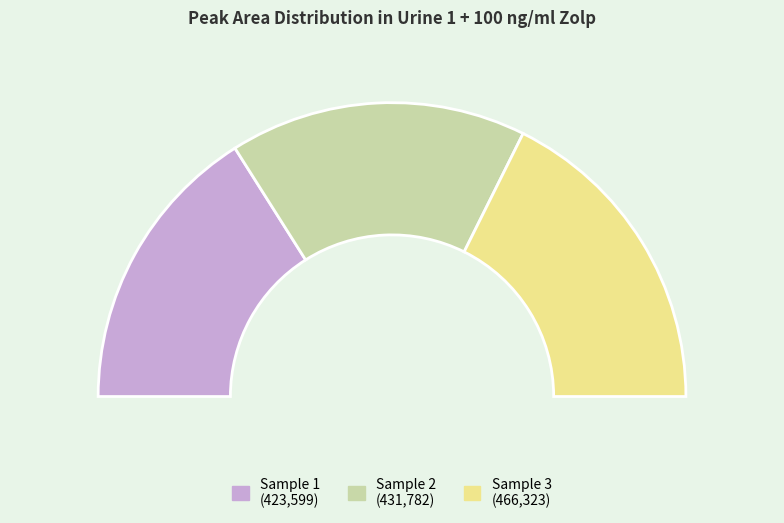

Is it true that 3 is 35% of the pie?

True